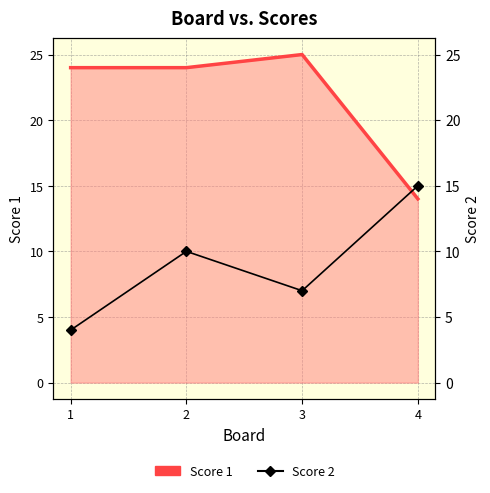

Reading left to right, extract all data points from this chart.

Score 1: 24	24	25	14
Score 2: 4	10	7	15